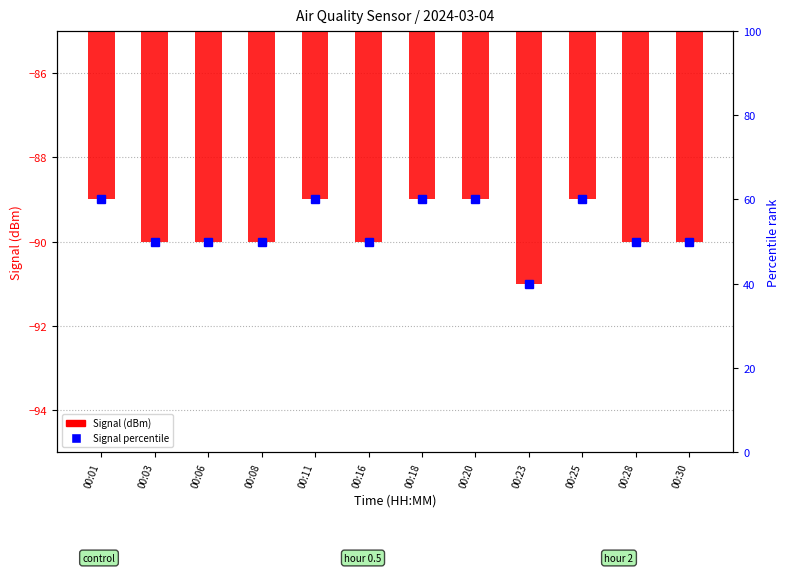

What is the maximum value shown in the chart?

60